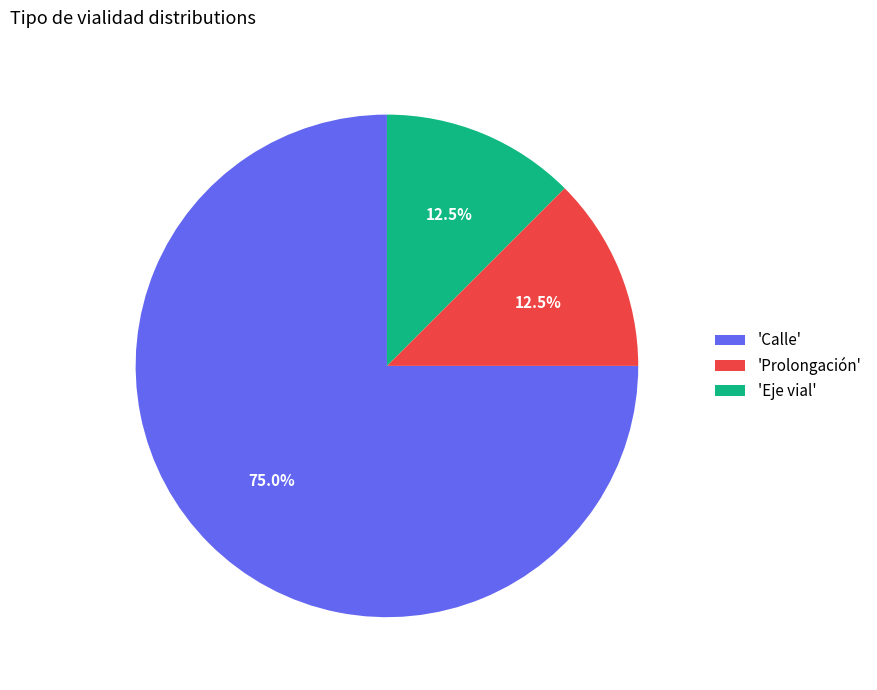

What is the largest slice in the pie chart?

'Calle'